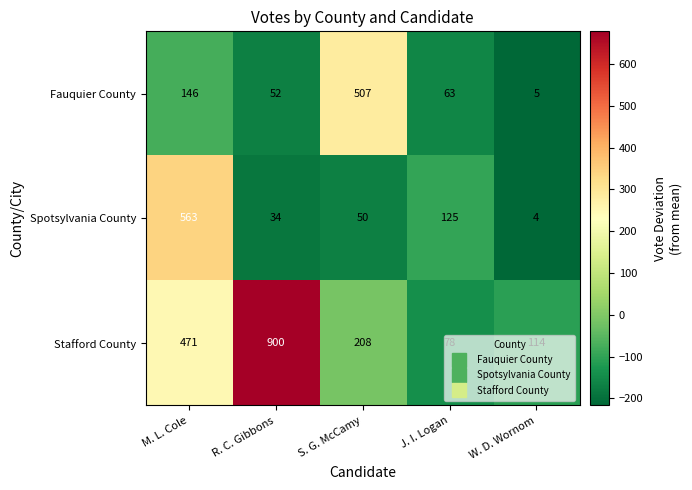

What is the maximum value shown in the chart?

900